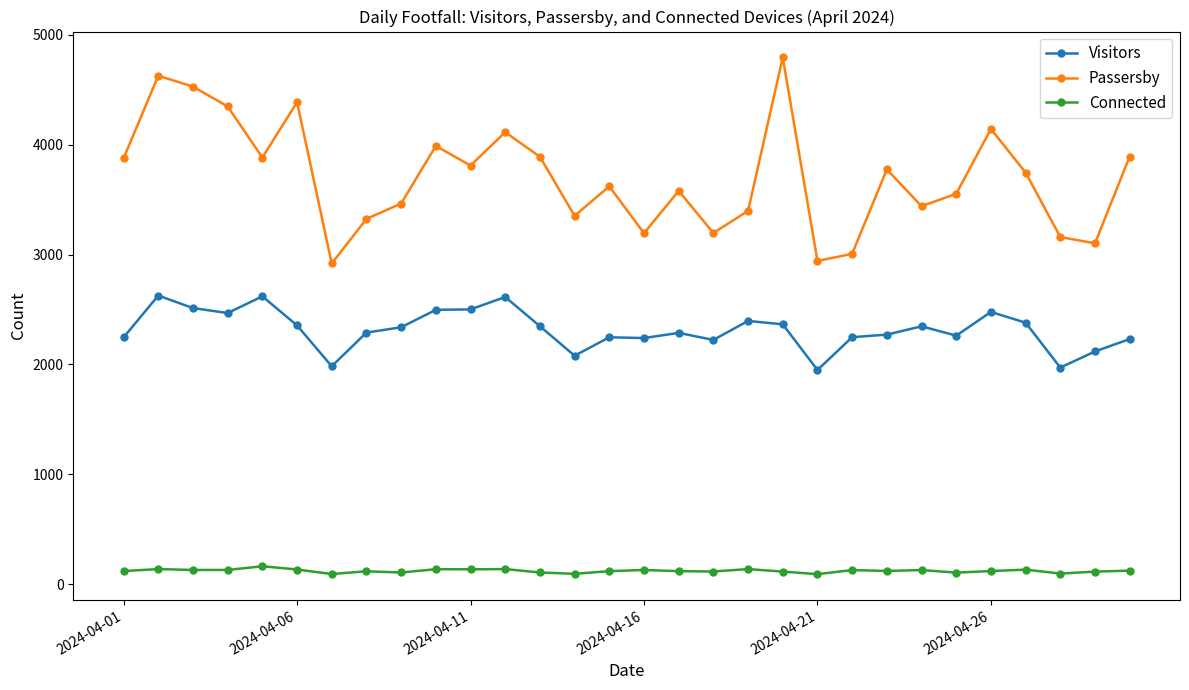

True or false: Passersby has more than 1 points higher than both neighbors.

True